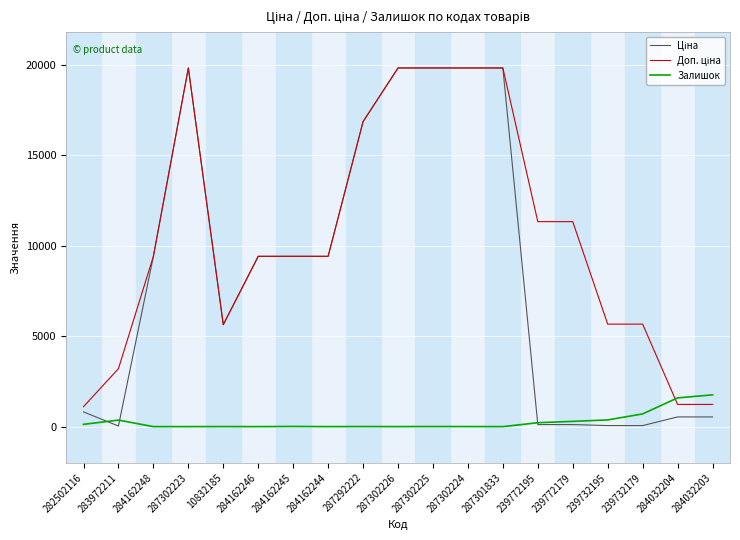

What is the highest value of the Залишок series?

1756.0